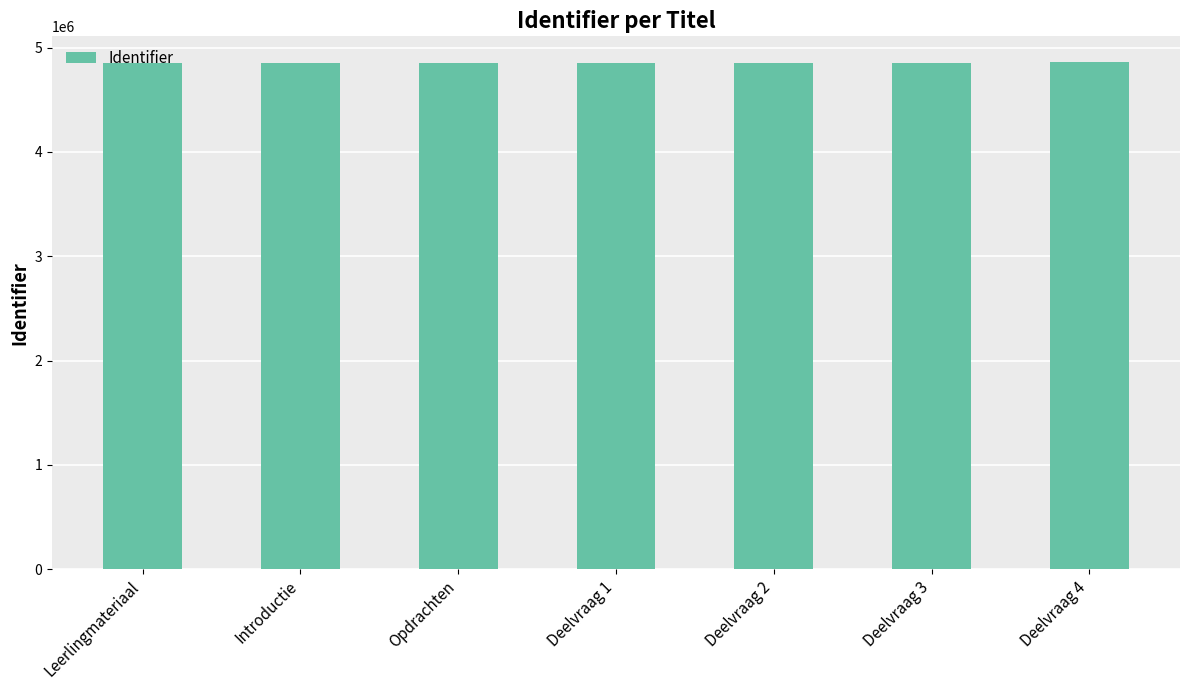

How many bars are there in total?

7